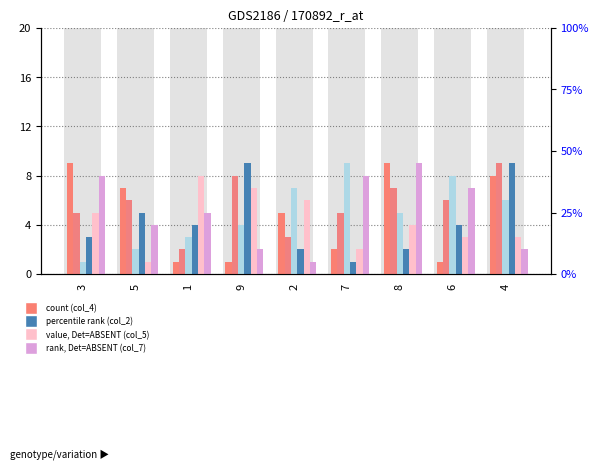

How many data points in col_9 are less than 5?

4